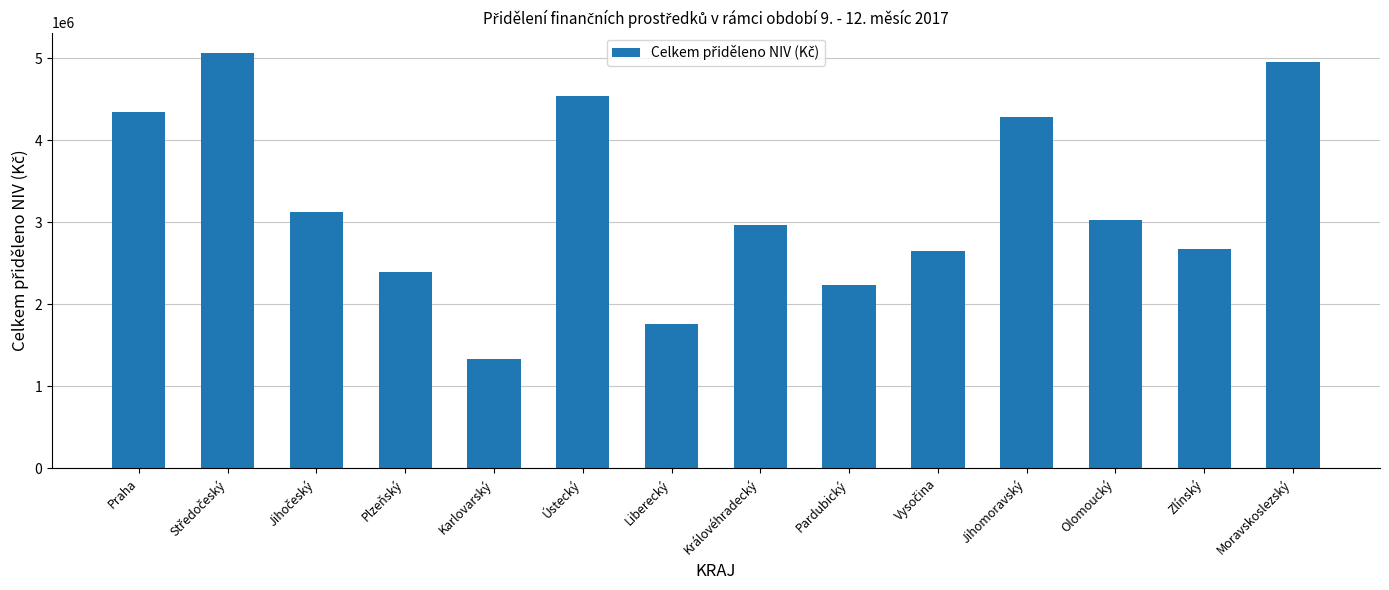

True or false: the data shows 2672400 at Zlínský.

True